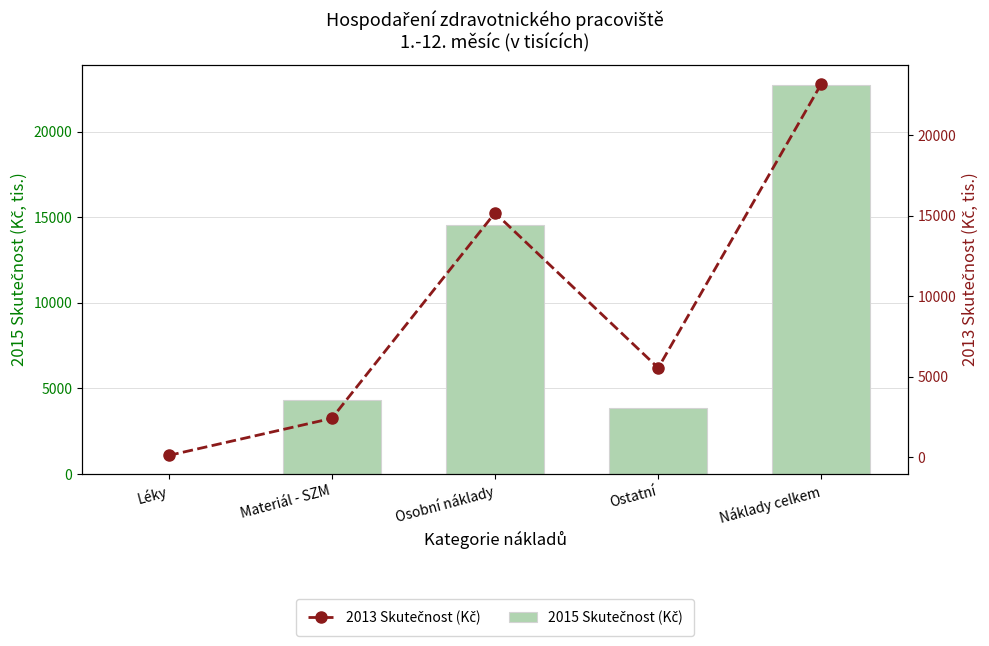

Rank the series by their maximum value, from lowest to highest.

2015 Skutečnost (Kč), 2013 Skutečnost (Kč)